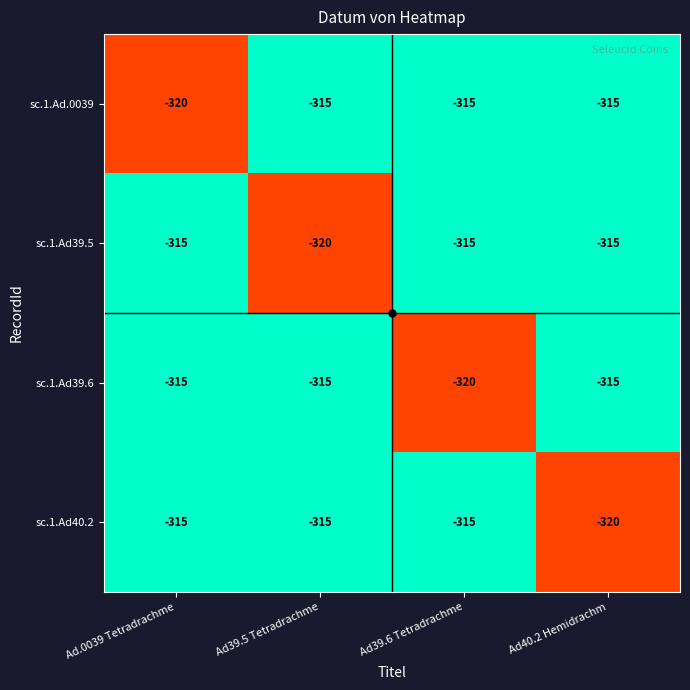

What is the difference between the sc.1.Ad39.5 values at Ad.0039 Tetradrachme and Ad39.5 Tetradrachme?

5